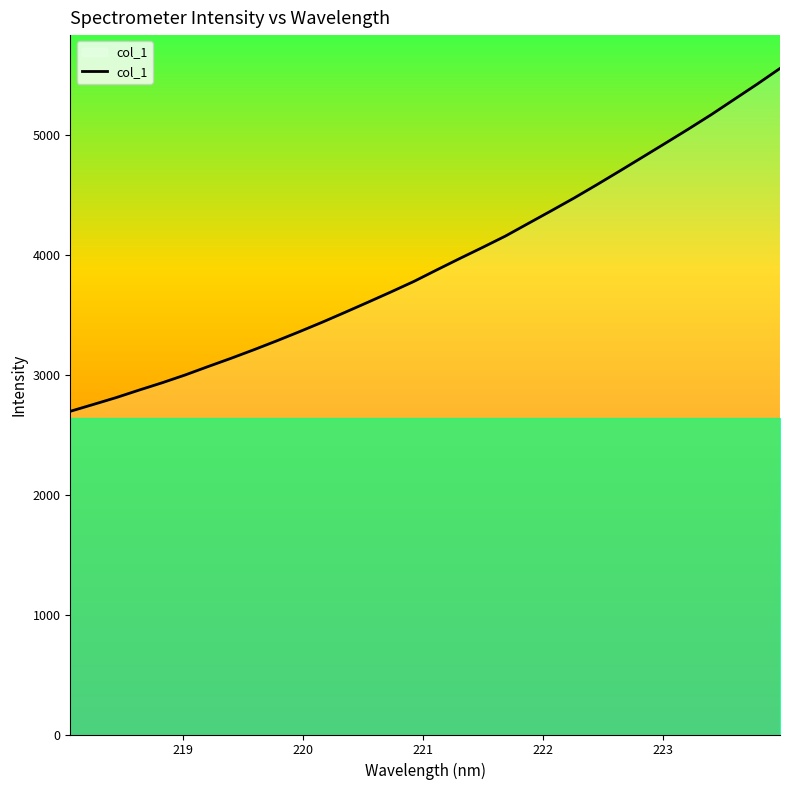

What is the difference between the maximum and minimum values?

2861.9